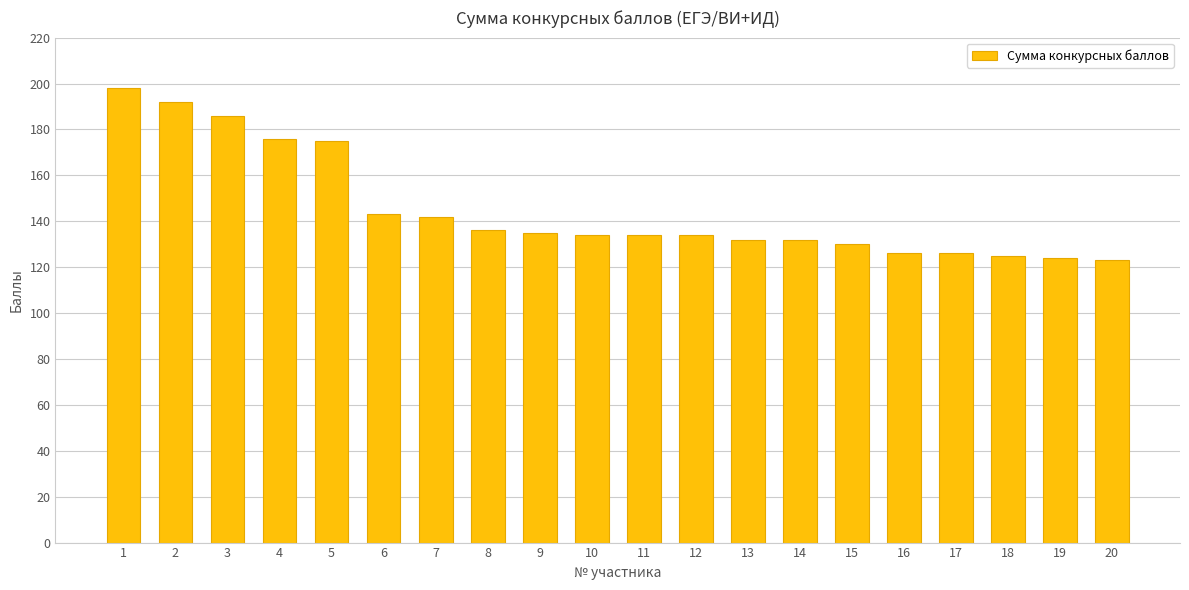

What is the value of the 15th bar from the left?

130